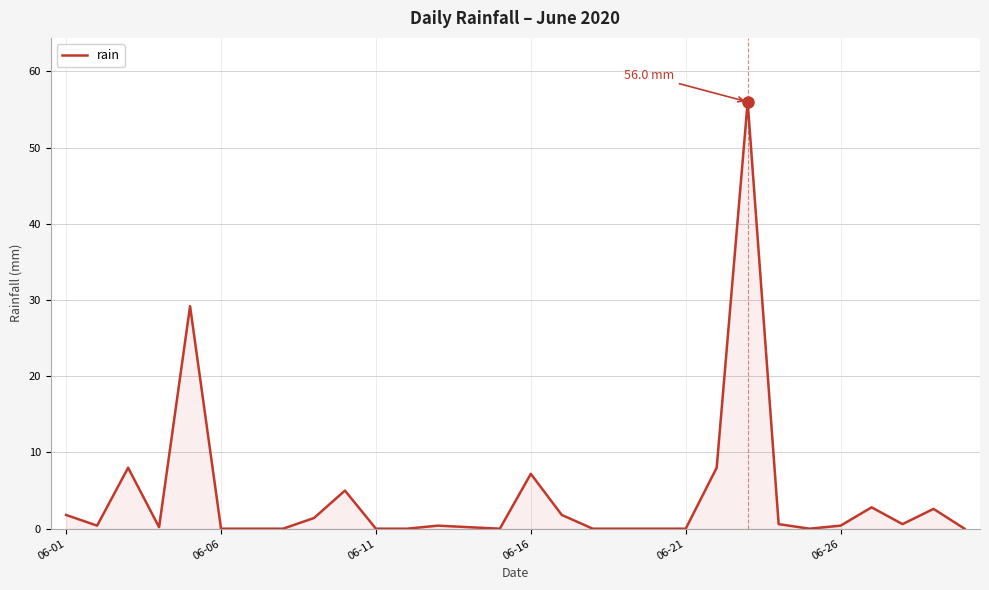

What is the maximum value shown in the chart?

56.0